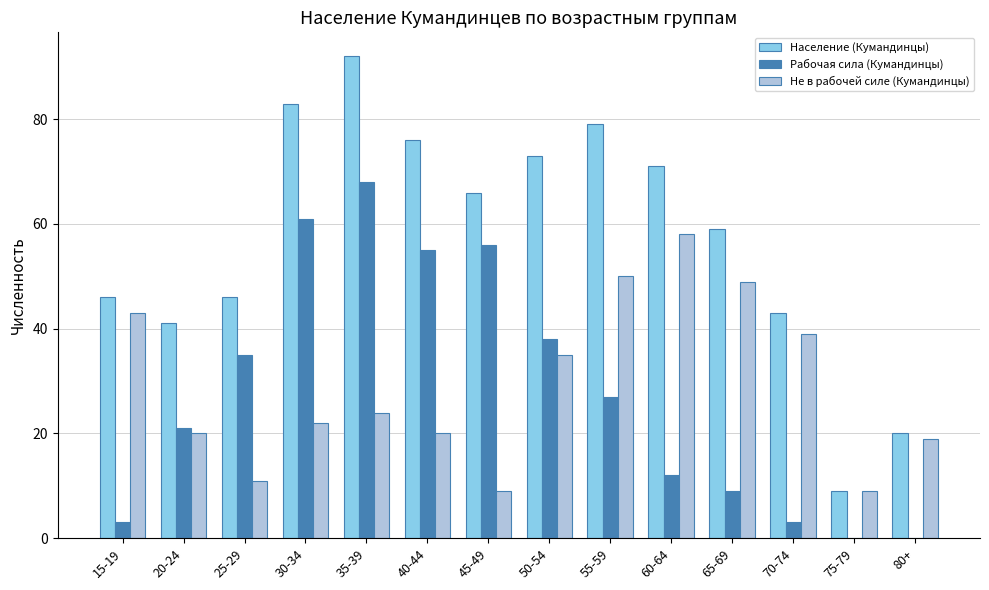

At which category is the sum across all series the highest?

35-39